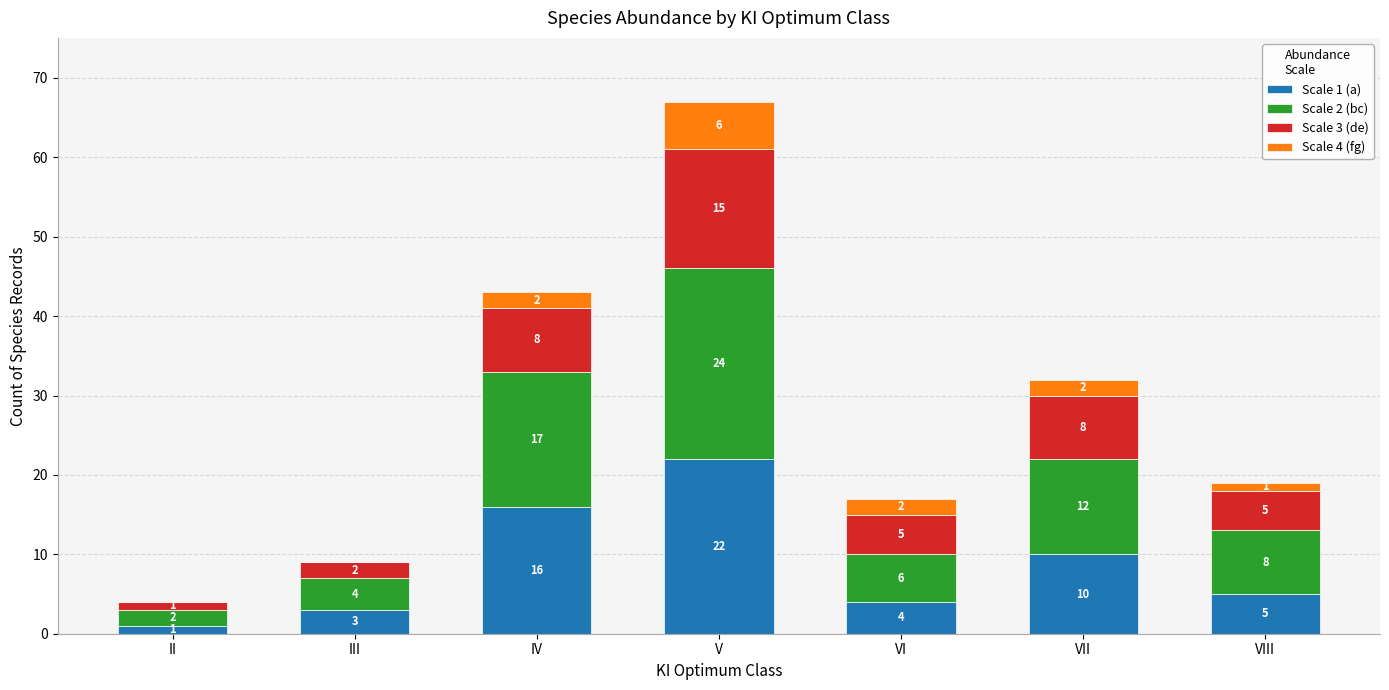

True or false: Scale 1 (a) has a value of 8 at VIII.

False